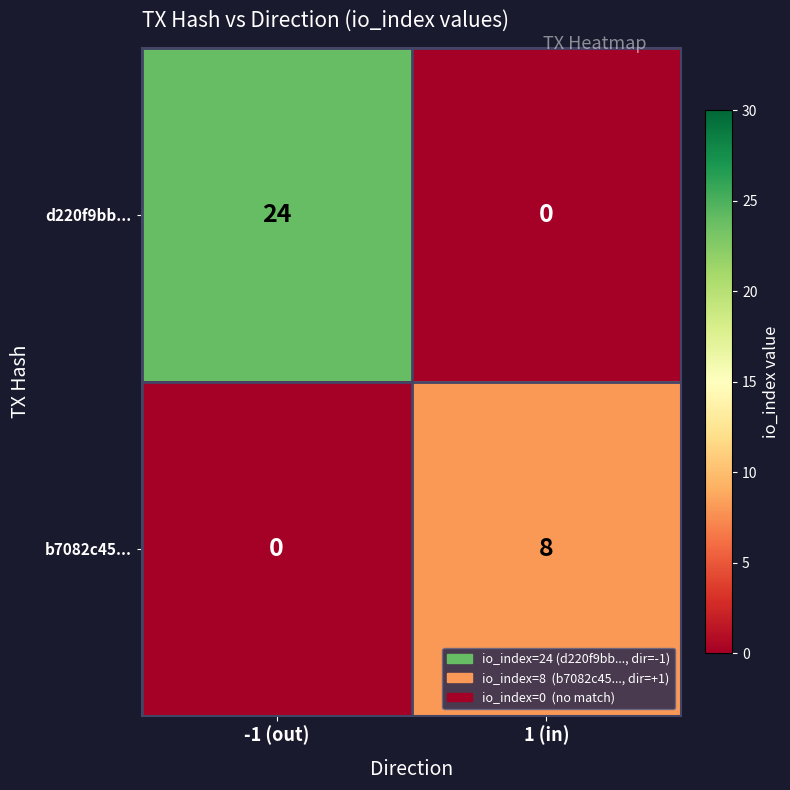

List the series in order of their peak value, highest first.

d220f9bb..., b7082c45...